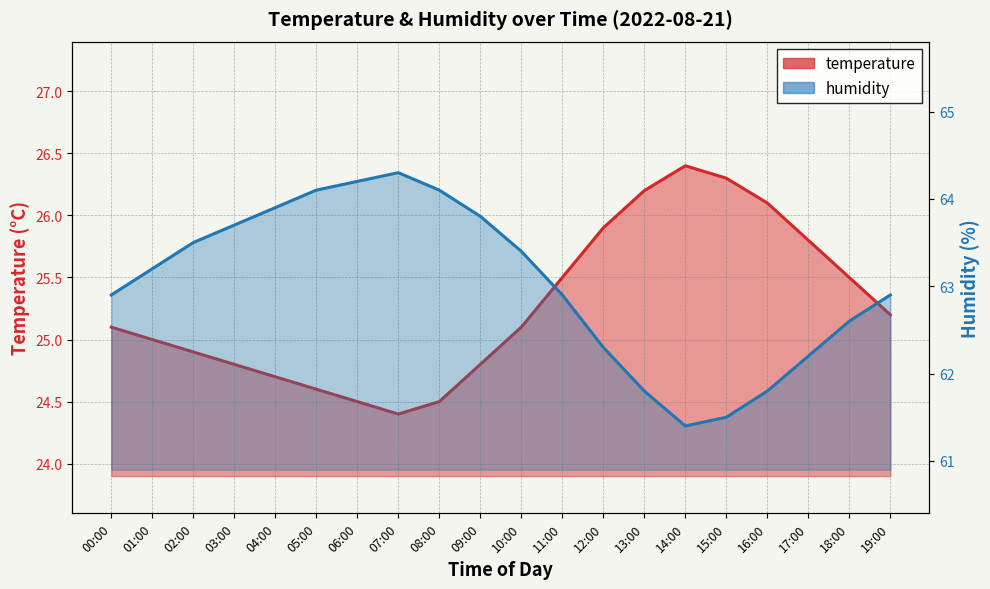

What is the difference between the temperature values at 00:00 and 12:00?

0.8